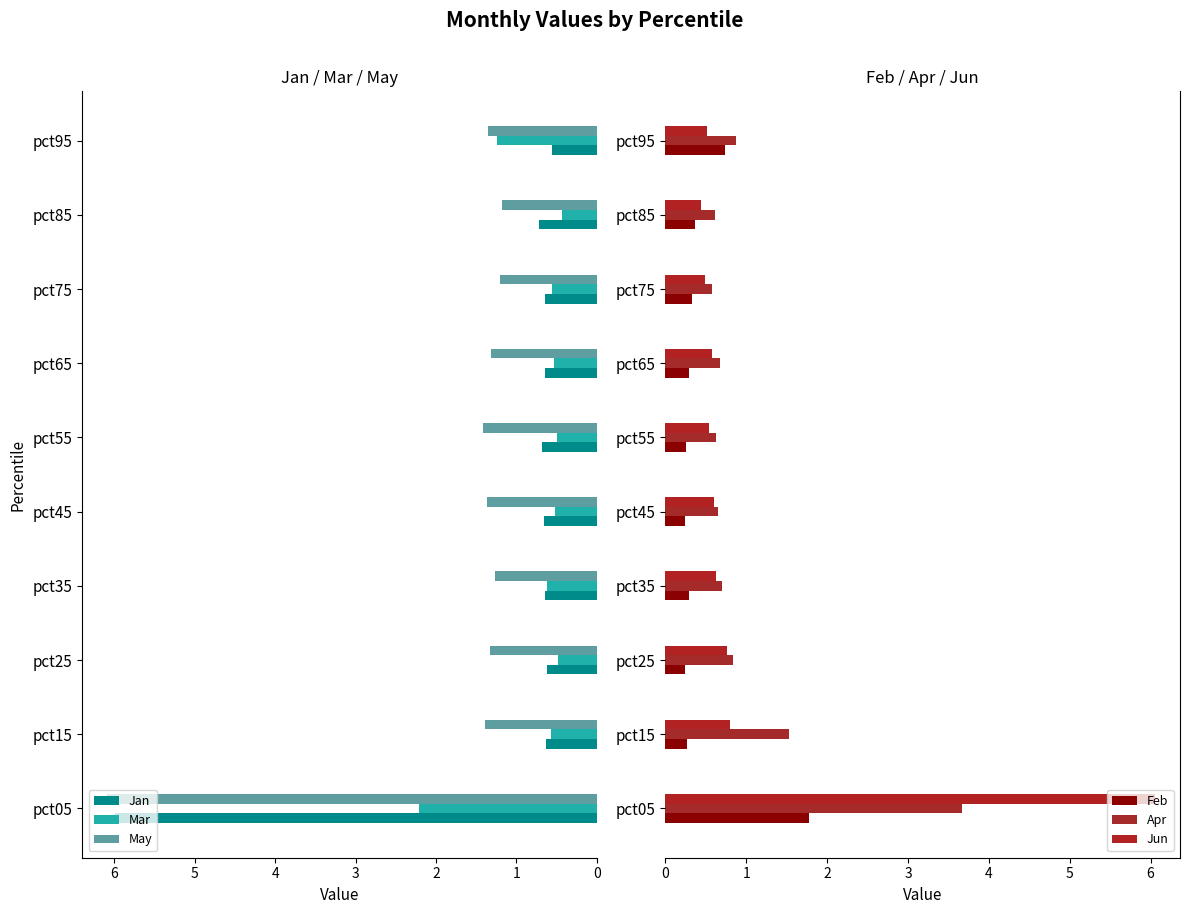

What is the sum of the May values at pct35 and pct05?

7.4